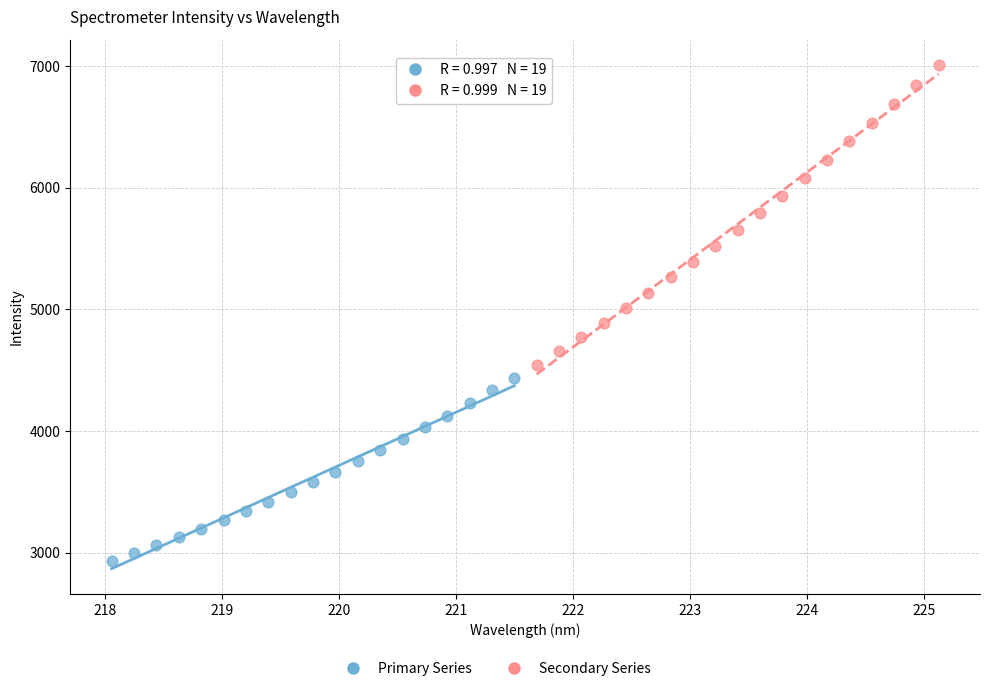

Which series reaches the maximum Y coordinate?

Secondary Series